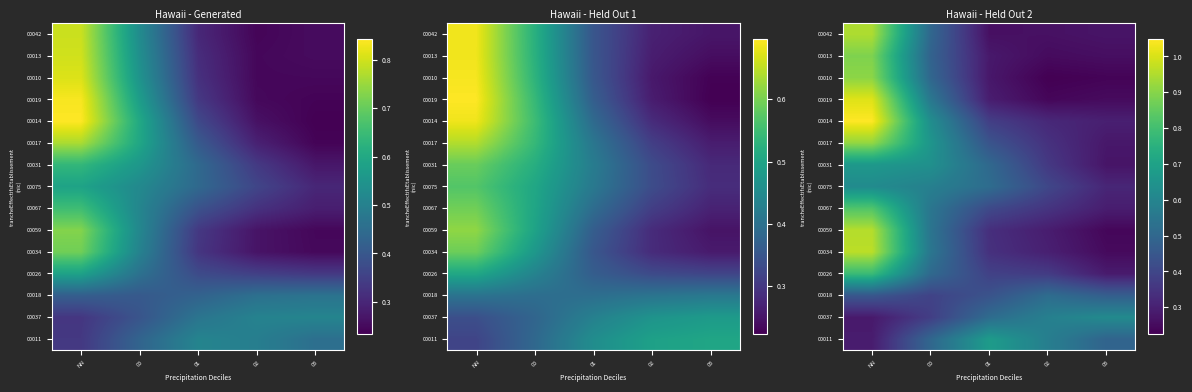

The value of 00034 at 02 is 0.2. True or false?

False